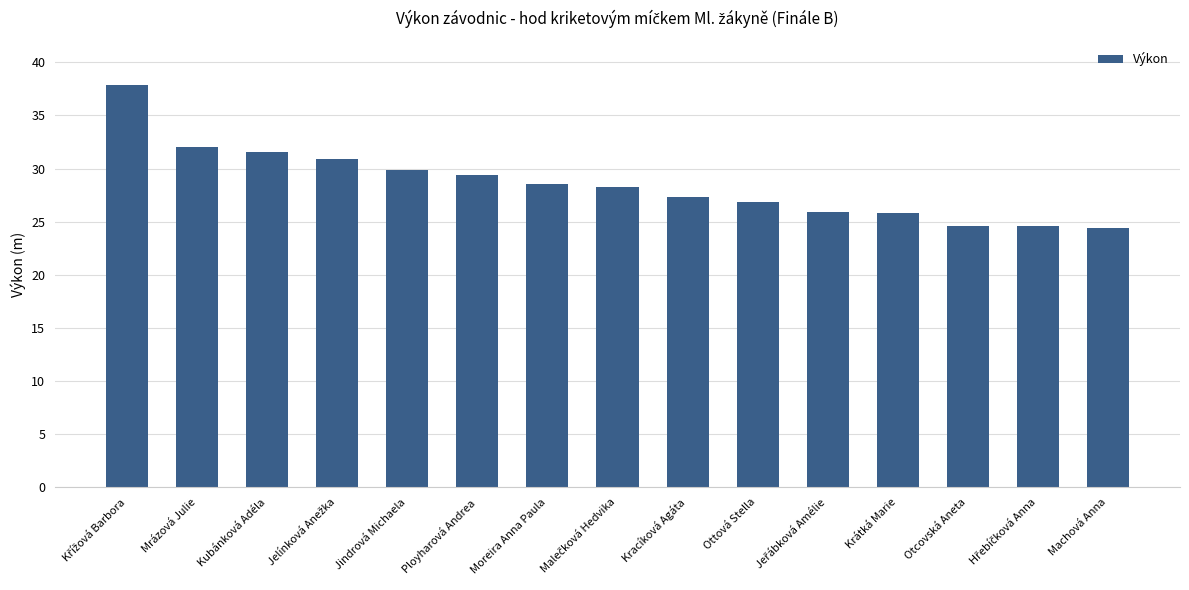

What is the label of the 9th bar from the right?

Moreira Anna Paula